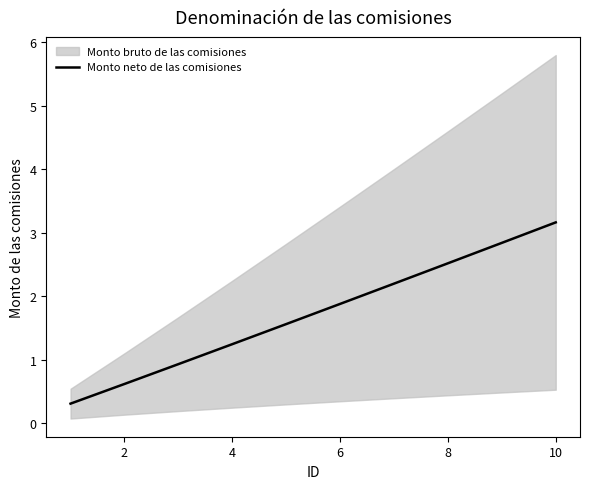

True or false: the data has more than 0 interior local peaks.

False